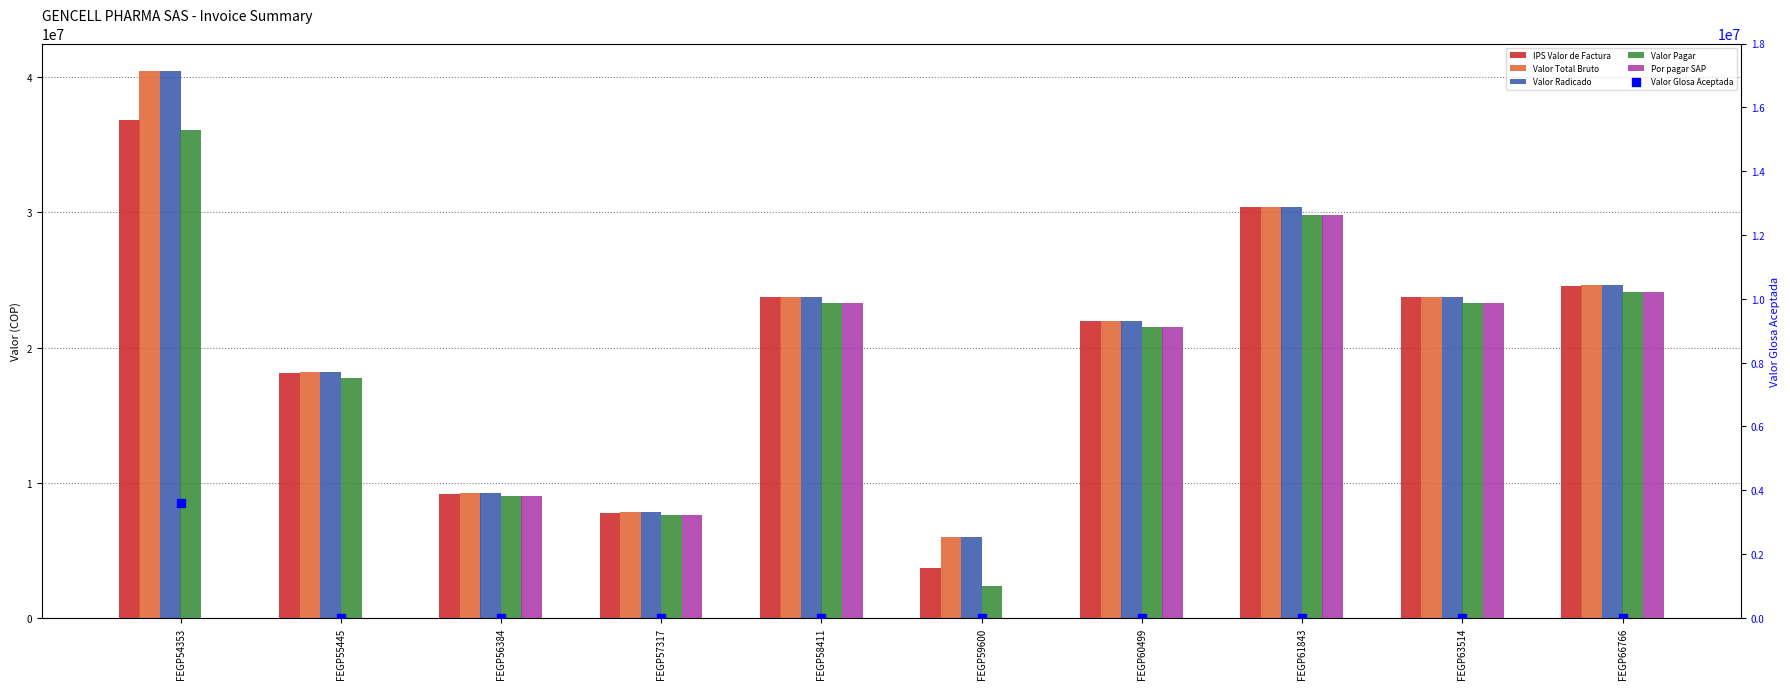

At which category is the sum across all series the highest?

FEGP54353